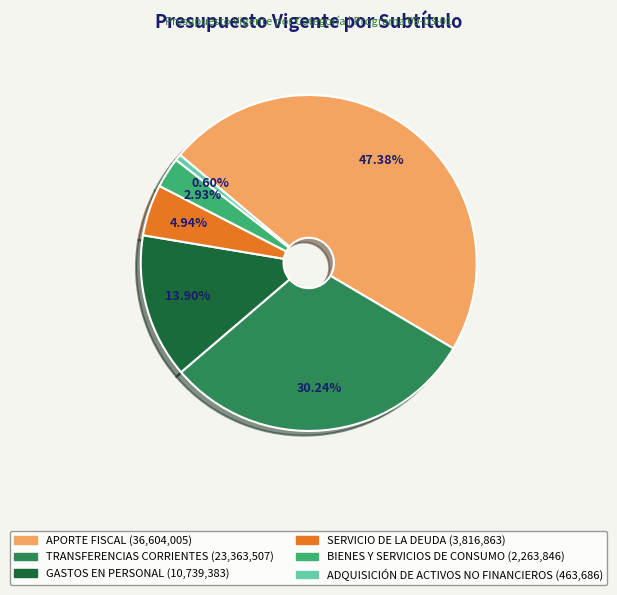

To the nearest percent, what is the difference between the largest and smallest slice percentages?

47%